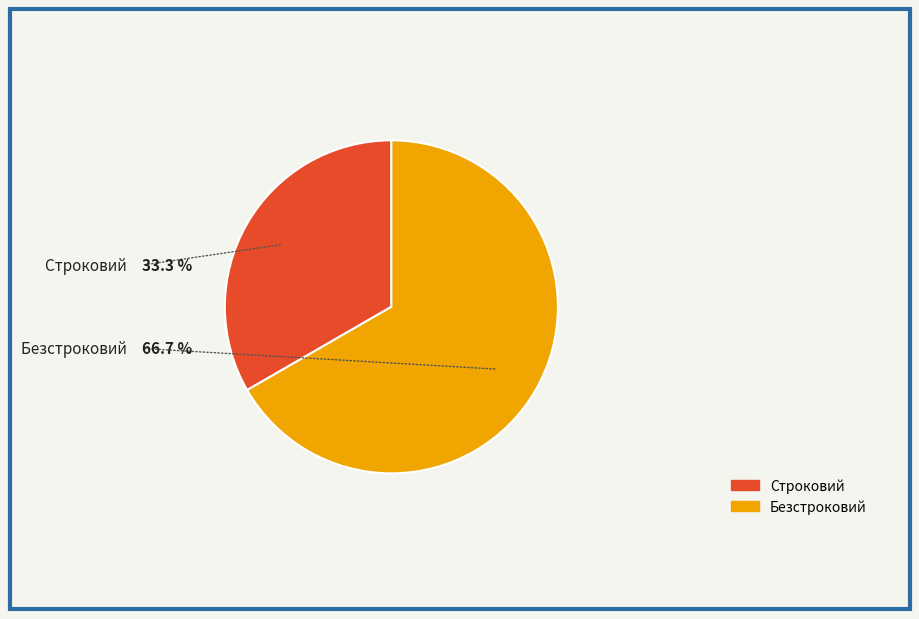

The Строковий slice represents 33% of the pie. True or false?

True